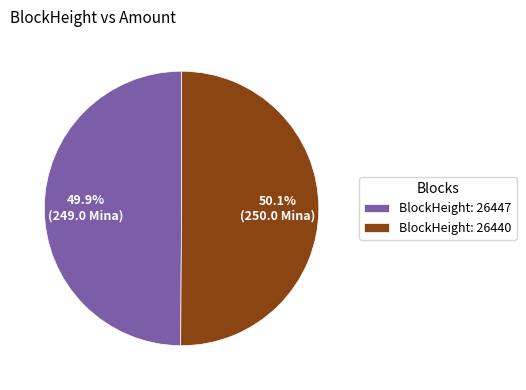

What is the total percentage of BlockHeight: 26440 and BlockHeight: 26447?

100.0%